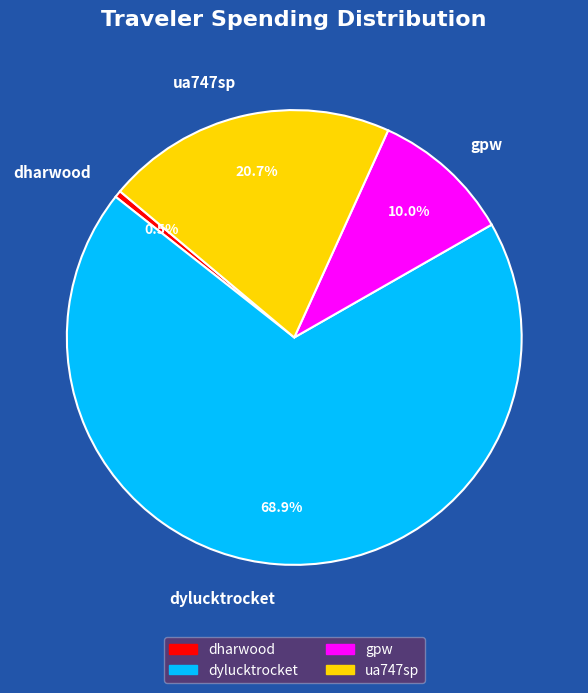

What is the ratio of the value at dylucktrocket to the value at dharwood?

139.6